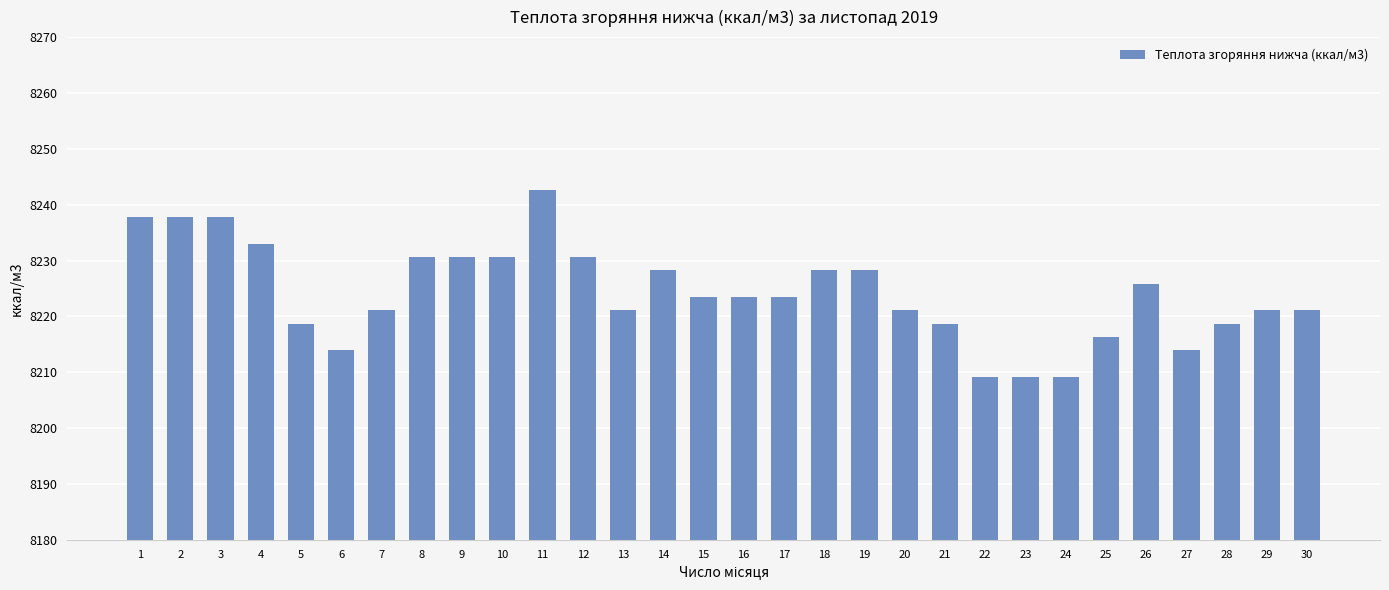

What is the difference between the second highest and minimum values?

28.7